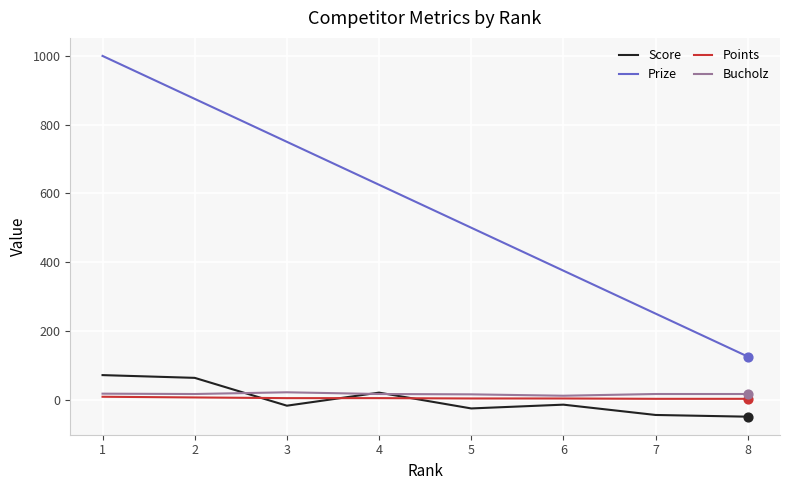

Which series has the largest total across all categories?

Prize